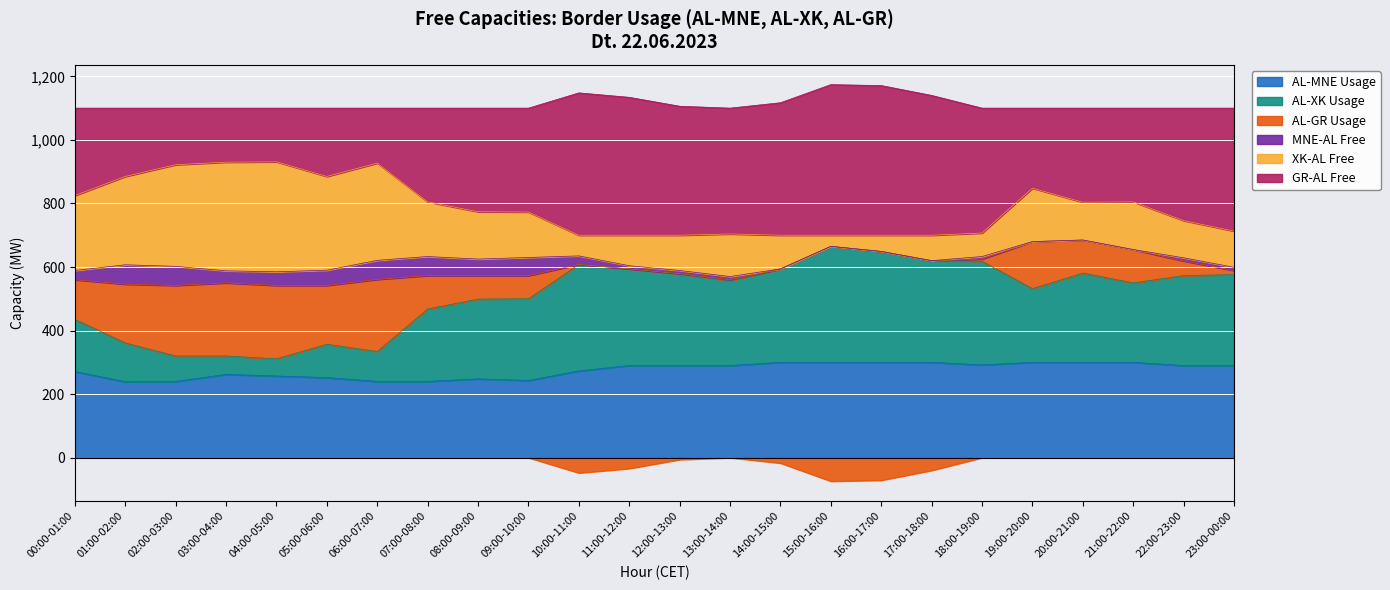

True or false: AL-XK Usage and AL-MNE Usage cross at least once.

False